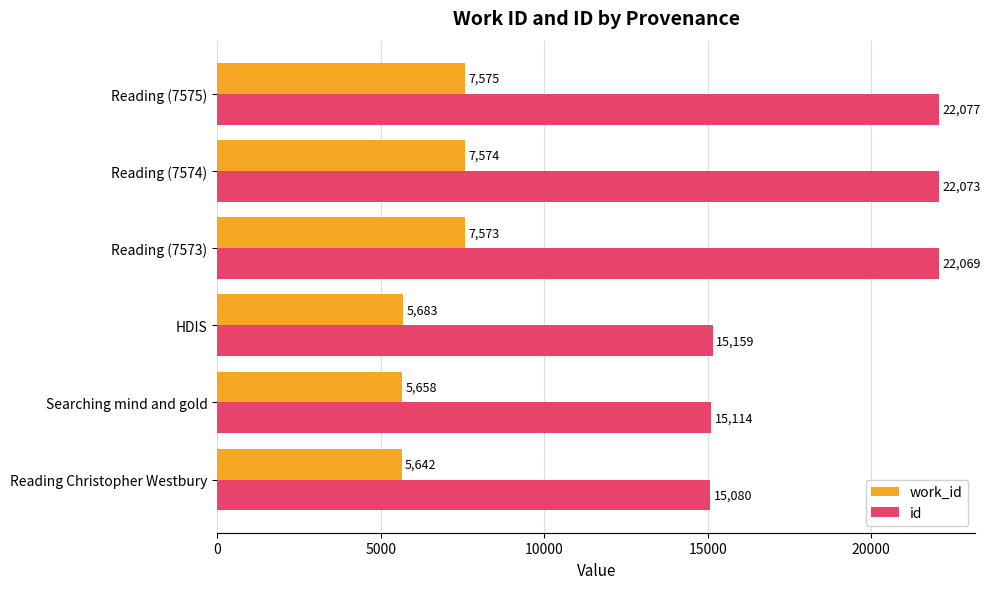

What value does the id series have at Reading Christopher Westbury, to the nearest 10?

15080